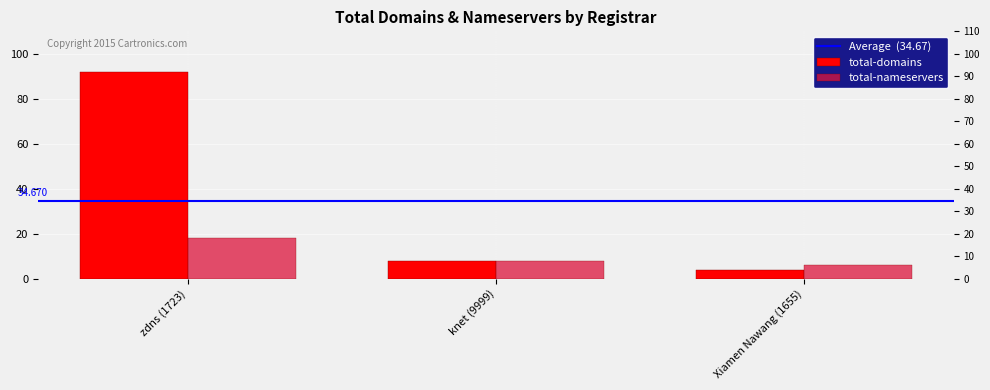

What is the minimum value for total-domains?

4